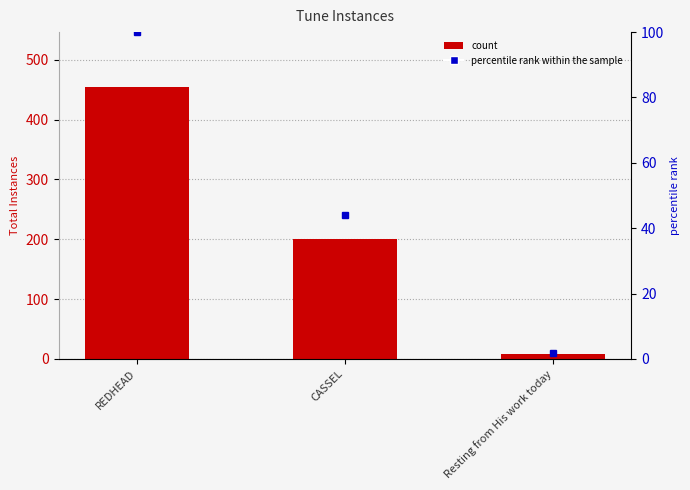

Is the value of totalInstances at Resting from His work today greater than the value of percentile rank at Resting from His work today?

Yes